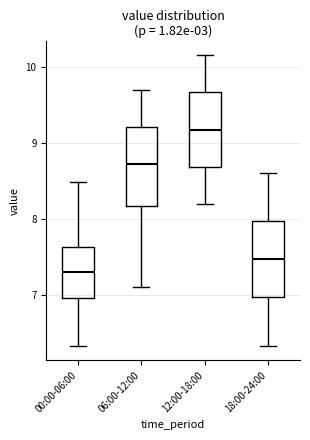

Where is the upper edge of the box for 00:00-06:00 on the y-axis? The values are not printed on the chart, so give them approximately, as read against the axis.

7.6